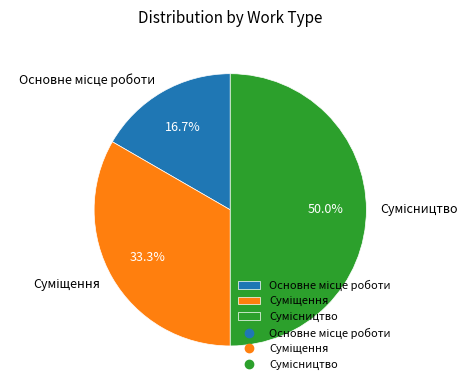

What percentage is the Сумісництво slice, to the nearest percent?

50%